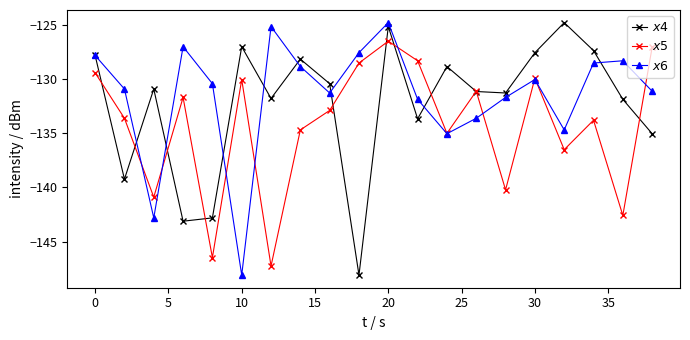

What is the greatest value displayed?

-124.8